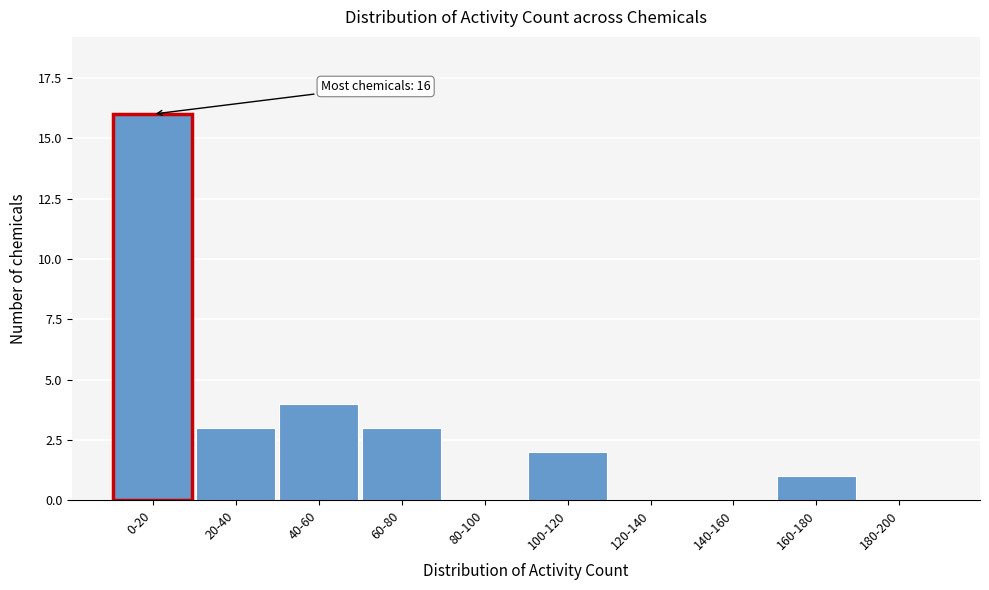

Reading left to right, transcribe all the data shown in this chart.

0-20=16	20-40=3	40-60=4	60-80=3	80-100=0	100-120=2	120-140=0	140-160=0	160-180=1	180-200=0